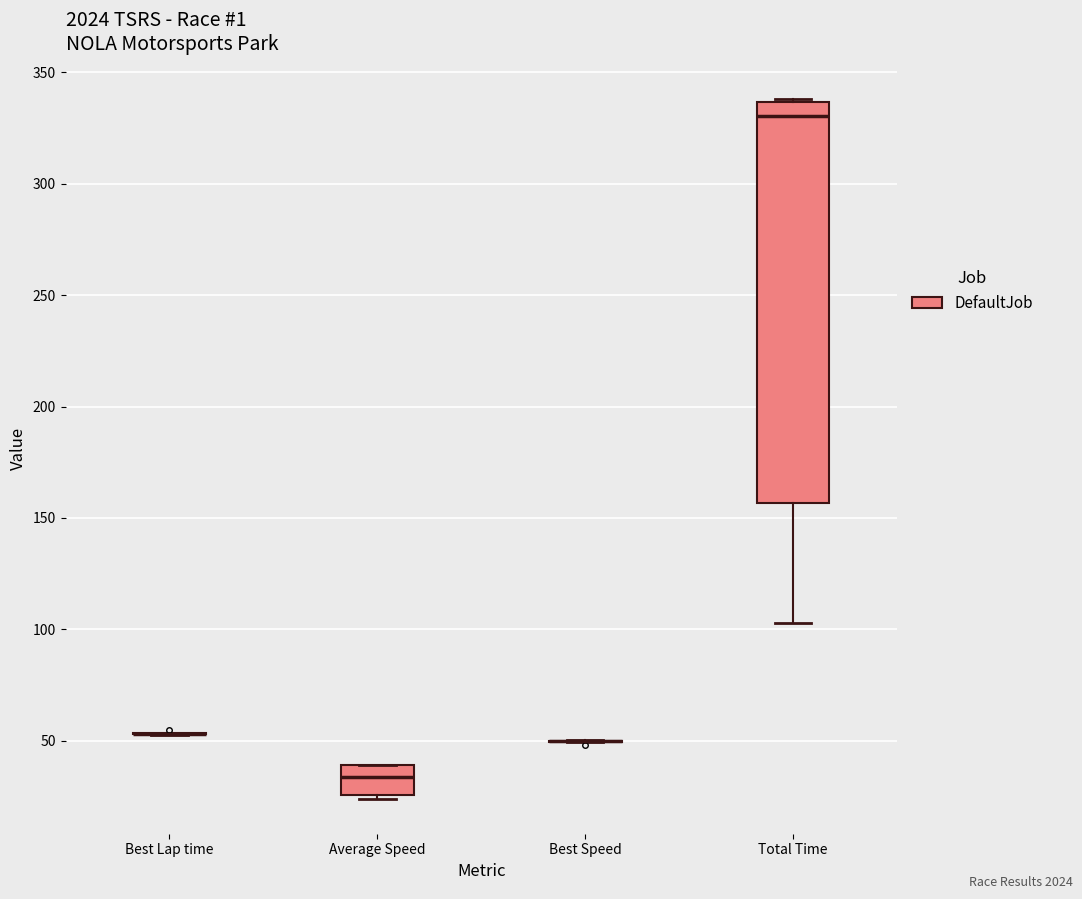

Reading left to right, read every box against the y-axis: the position of its median line, the range the box covers, and the ends of its whiskers. The values are not printed on the chart, so give them approximately, as read against the axis.

Best Lap time: box collapsed to a line at 55, whiskers 50 to 55
Average Speed: median 35, box 25 to 40, whiskers 25 (just below the box's lower edge) to 40
Best Speed: box collapsed to a line at 50, whiskers 50 to 50
Total Time: median 330, box 155 to 335, whiskers 105 to 340